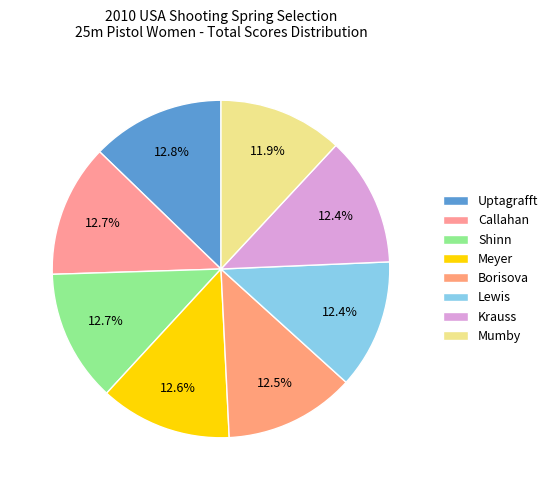

Which category has the biggest portion of the pie?

Uptagrafft